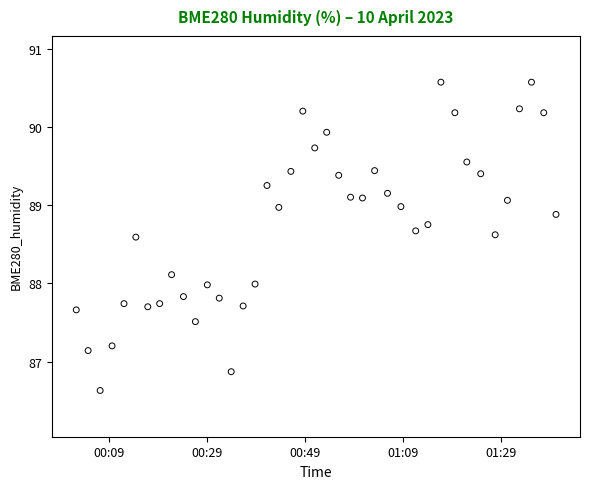

What is the range of Y values (max minus min)?

3.9